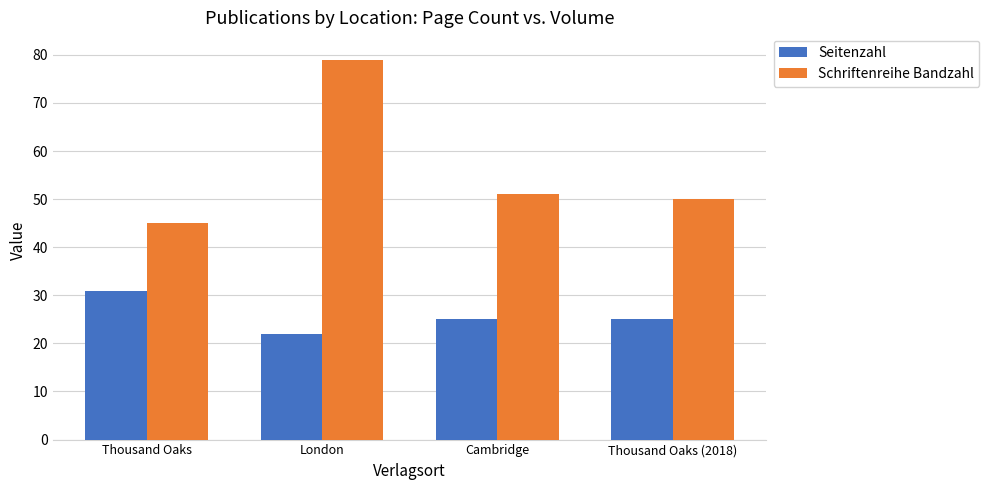

Which series has the largest total across all categories?

Schriftenreihe Bandzahl